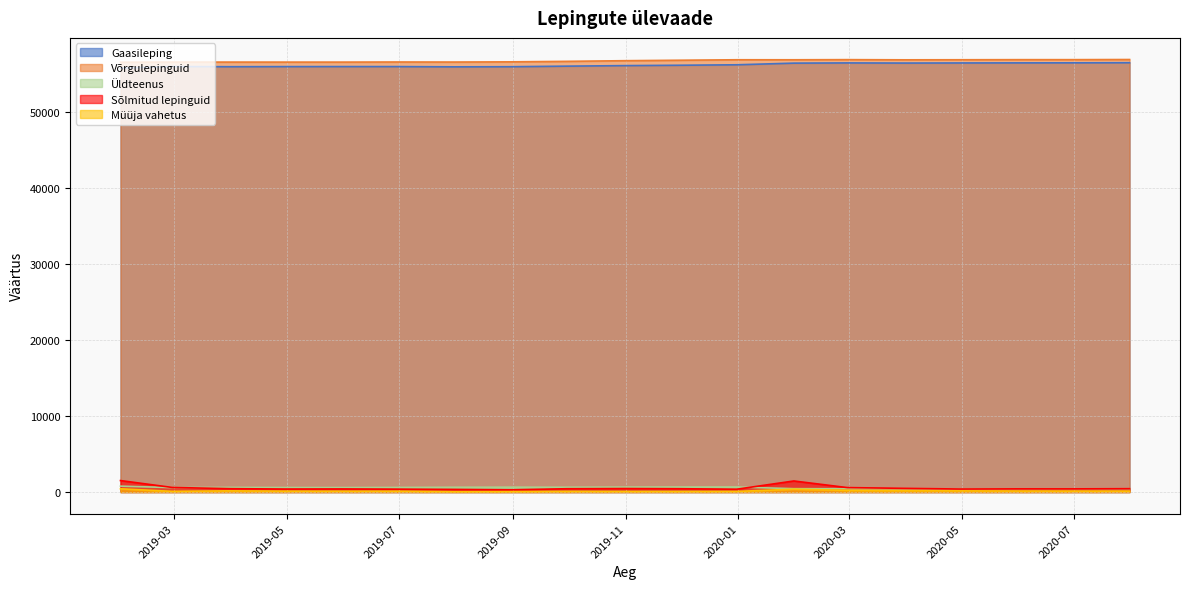

Which series has the largest total across all categories?

Võrgulepinguid